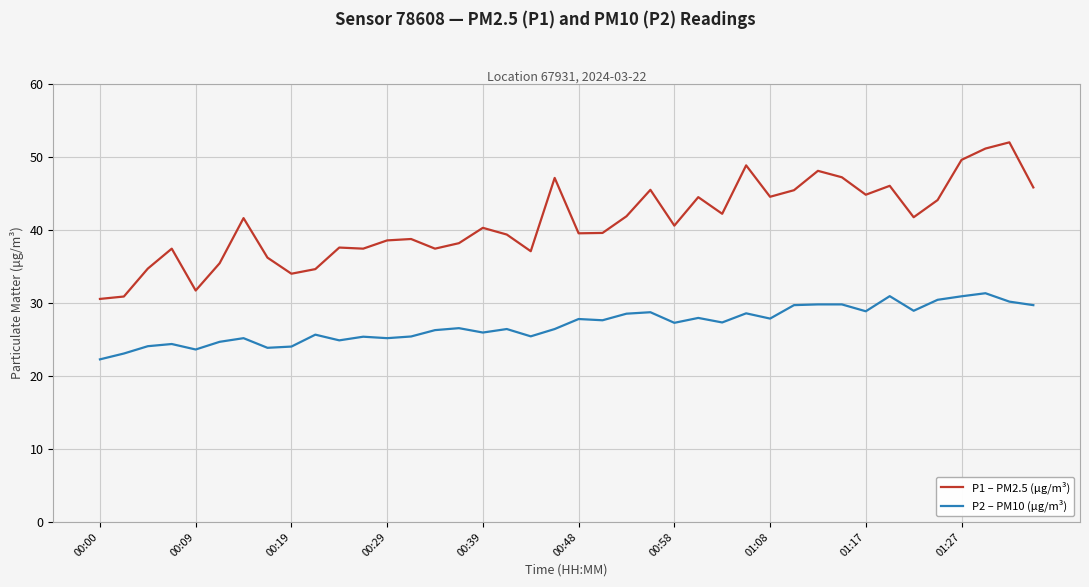

Rank the series by their average value, from highest to lowest.

P1 – PM2.5 (μg/m³), P2 – PM10 (μg/m³)